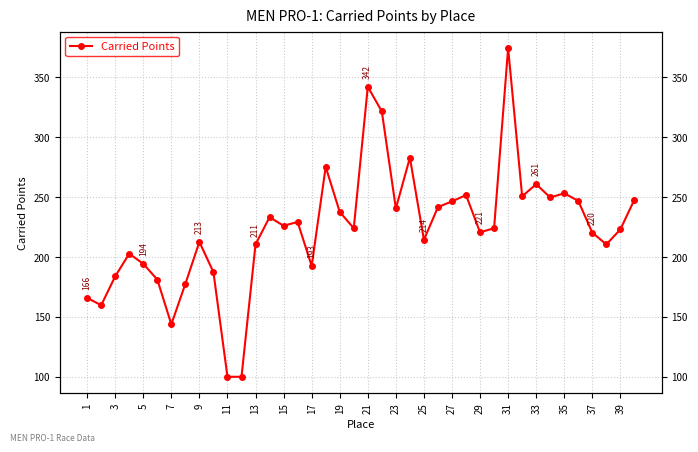

How many data points are less than 224?

19